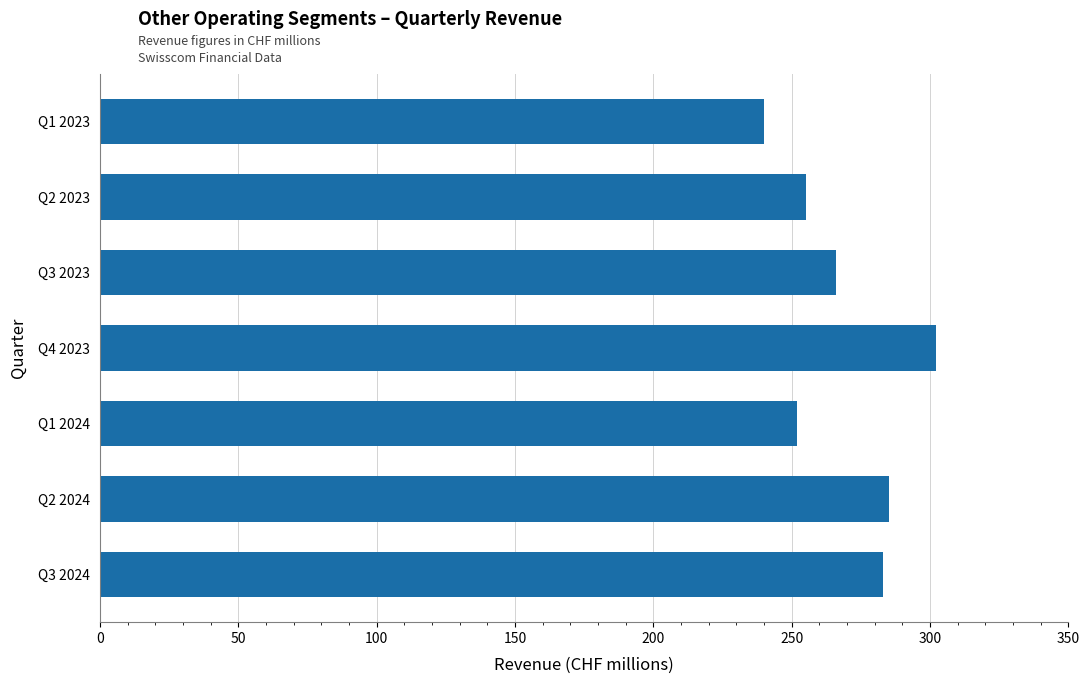

True or false: the data shows 479 at Q4 2023.

False